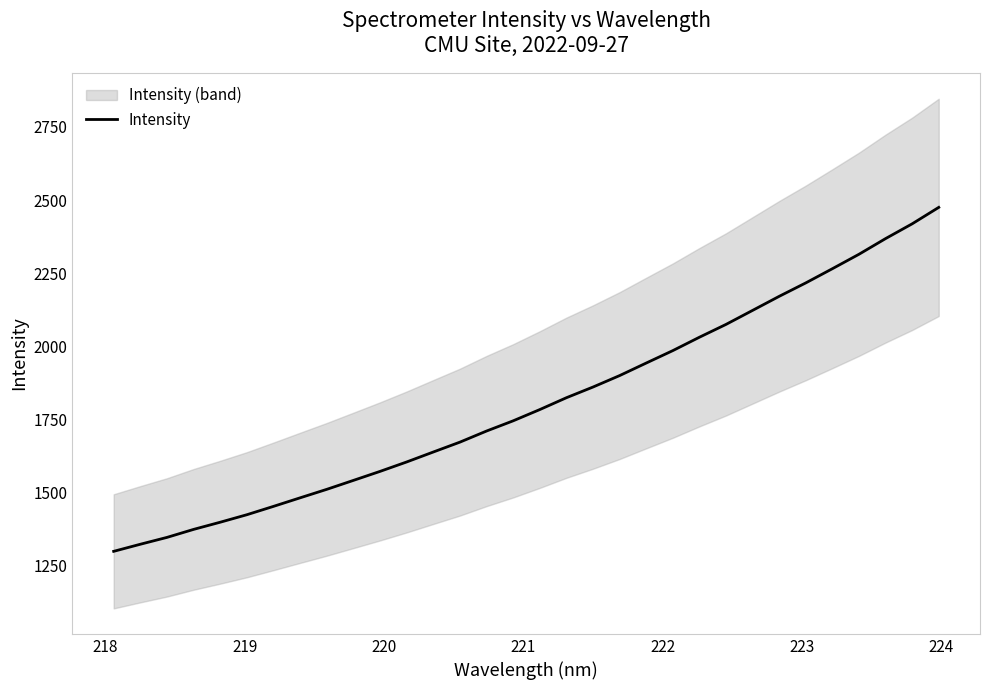

The value at 14 is 2669.0. True or false?

False